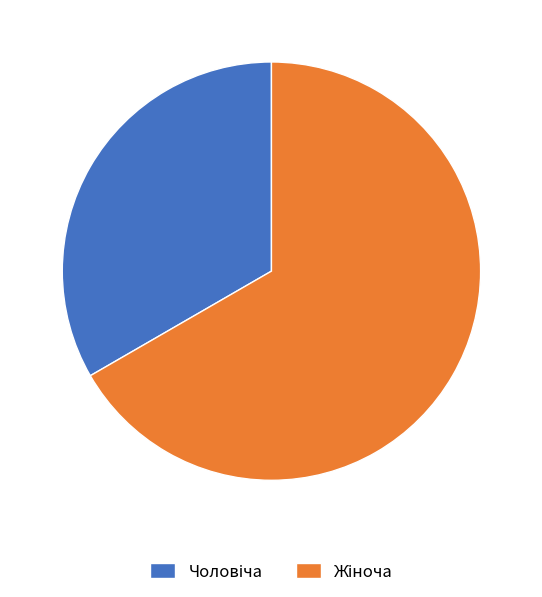

Is there any slice that represents more than half of the pie?

Yes